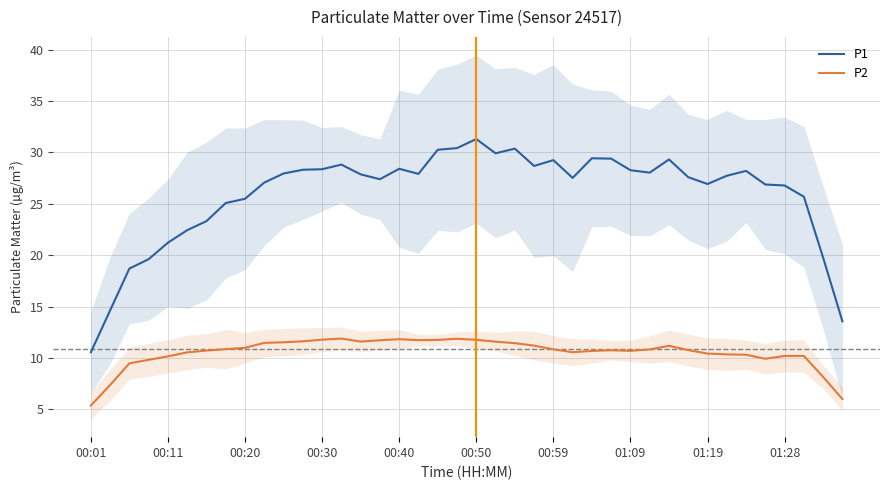

Where is the first local minimum for P2?

14